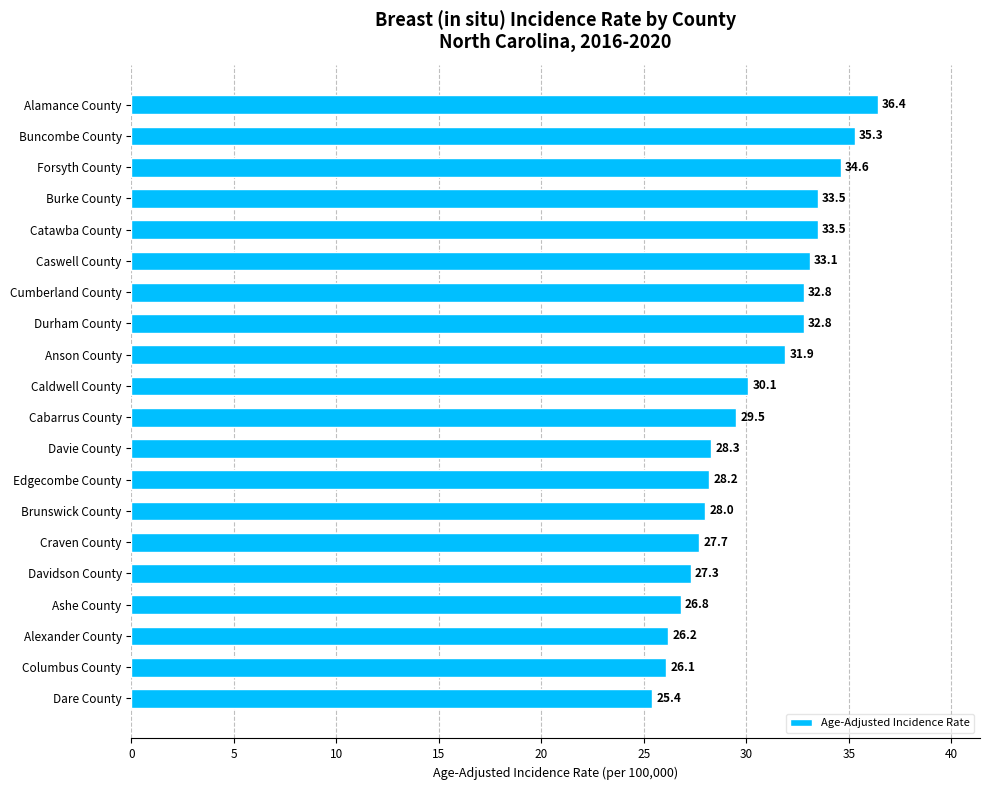

Between Burke County and Columbus County, which is larger?

Burke County